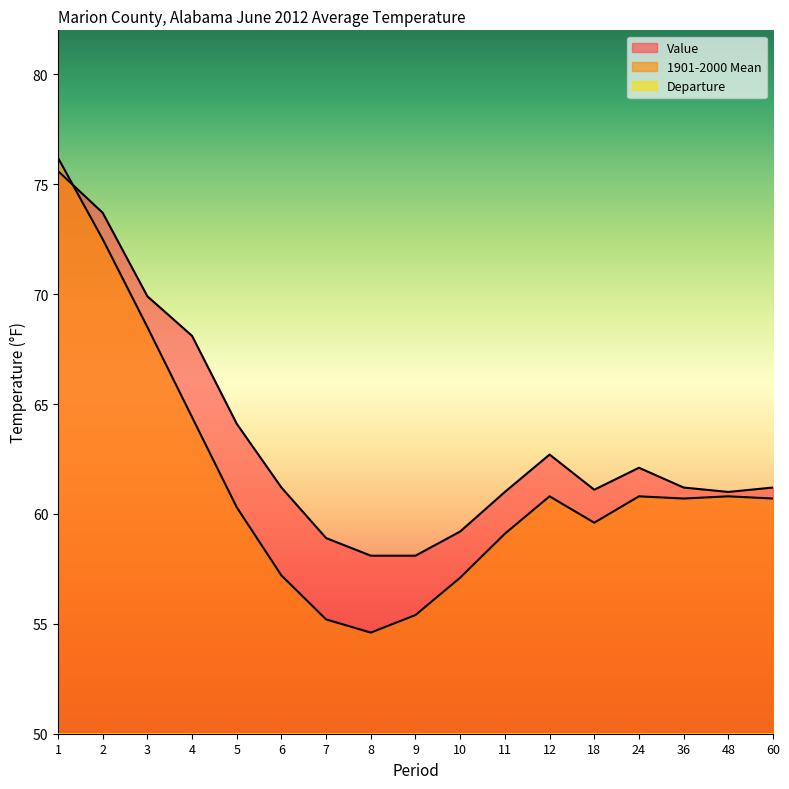

True or false: Value has more than 0 points higher than both neighbors.

True